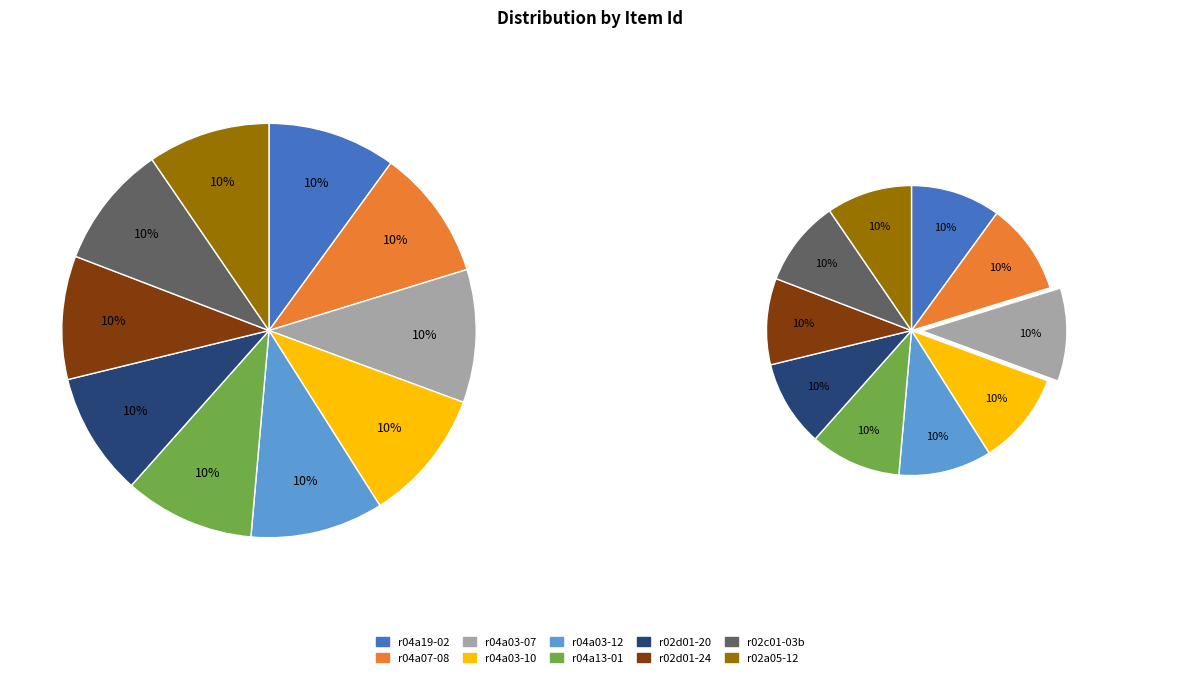

True or false: r04a19-02 accounts for 24% of the total.

False